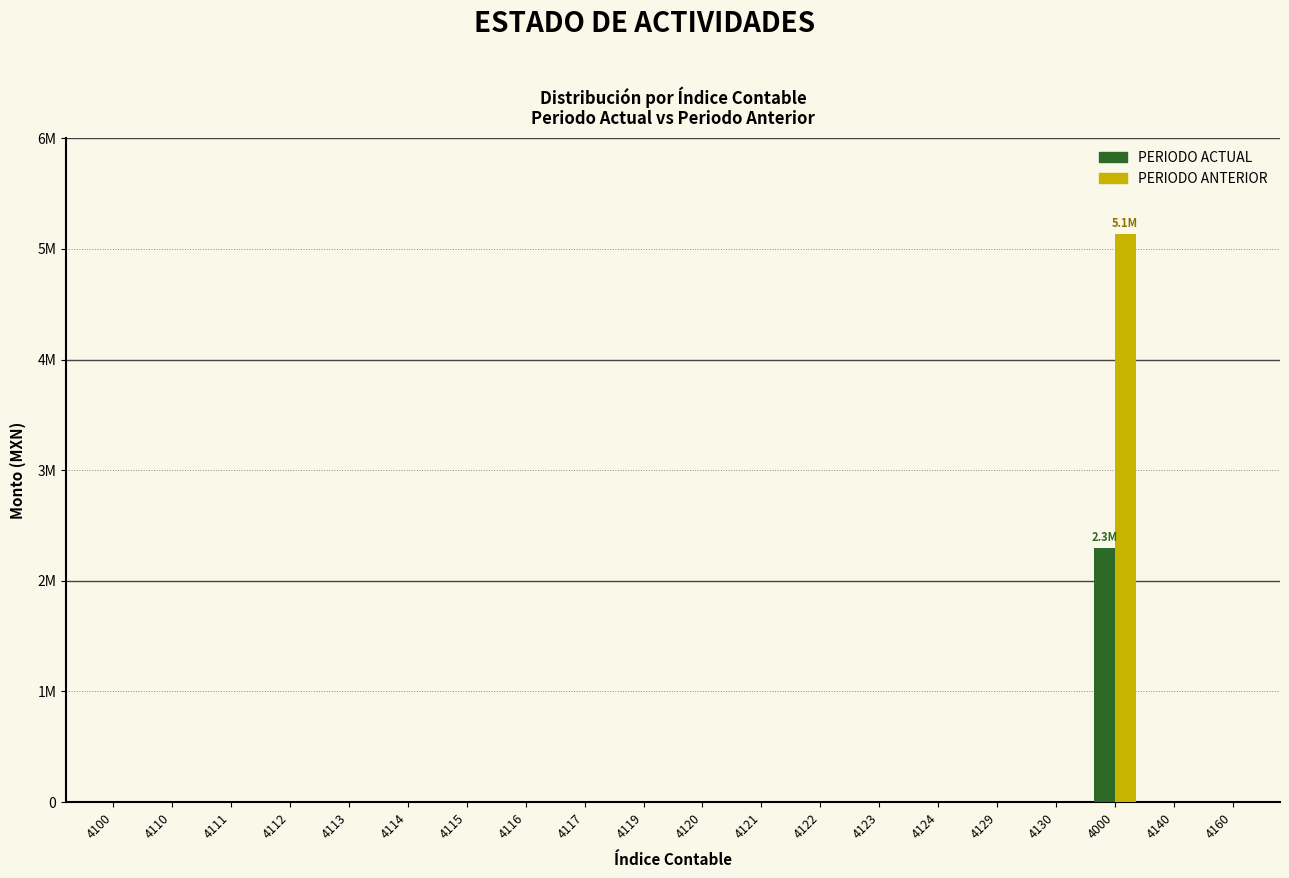

What are all the series names shown in the legend?

PERIODO ACTUAL, PERIODO ANTERIOR